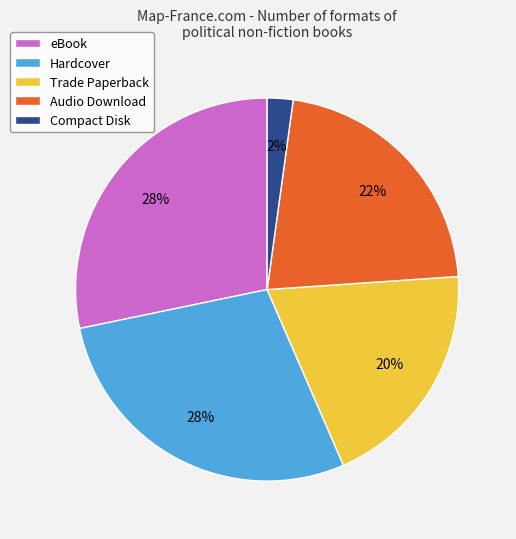

Does Hardcover account for over 50% of the chart?

No